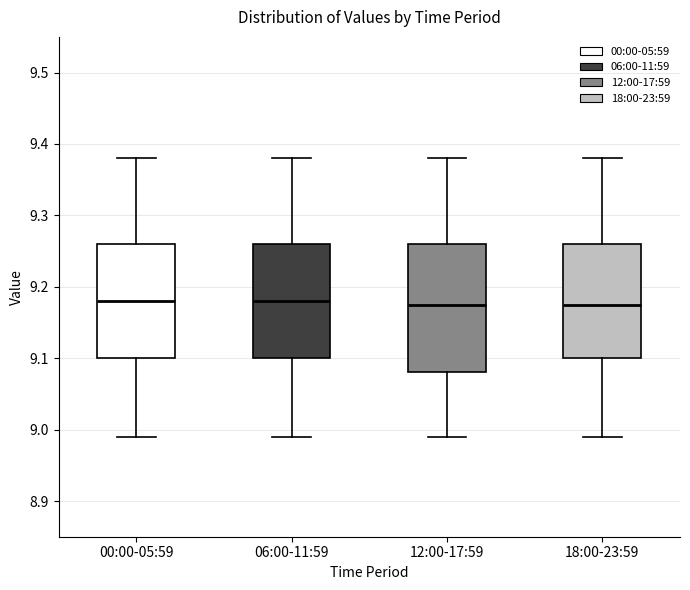

Reading left to right, transcribe this box plot: for each box, give where its median line is, the range the box spans, and where its two whiskers end, as read against the y-axis. The values are not printed on the chart, so give them approximately, as read against the axis.

00:00-05:59: median 9.18, box 9.10 to 9.26, whiskers 8.99 to 9.38
06:00-11:59: median 9.18, box 9.10 to 9.26, whiskers 8.99 to 9.38
12:00-17:59: median 9.18, box 9.08 to 9.26, whiskers 8.99 to 9.38
18:00-23:59: median 9.18, box 9.10 to 9.26, whiskers 8.99 to 9.38